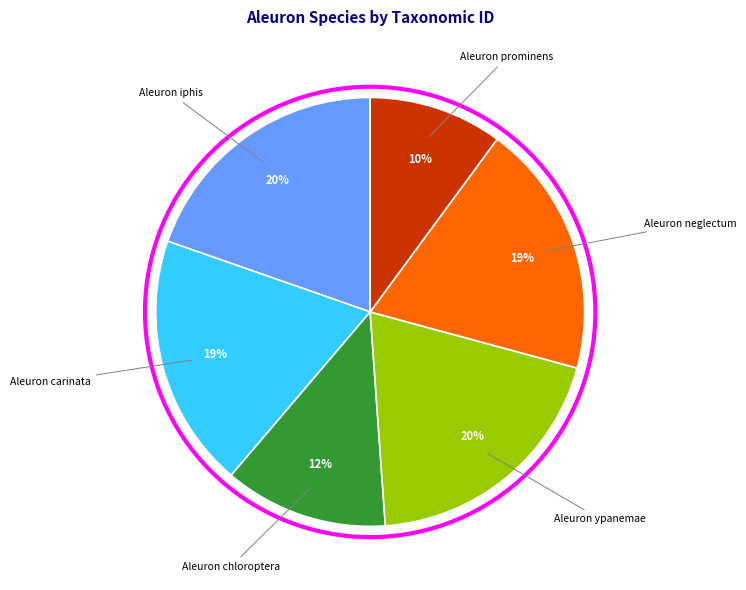

To the nearest percent, what is the difference between the largest and smallest slice percentages?

10%